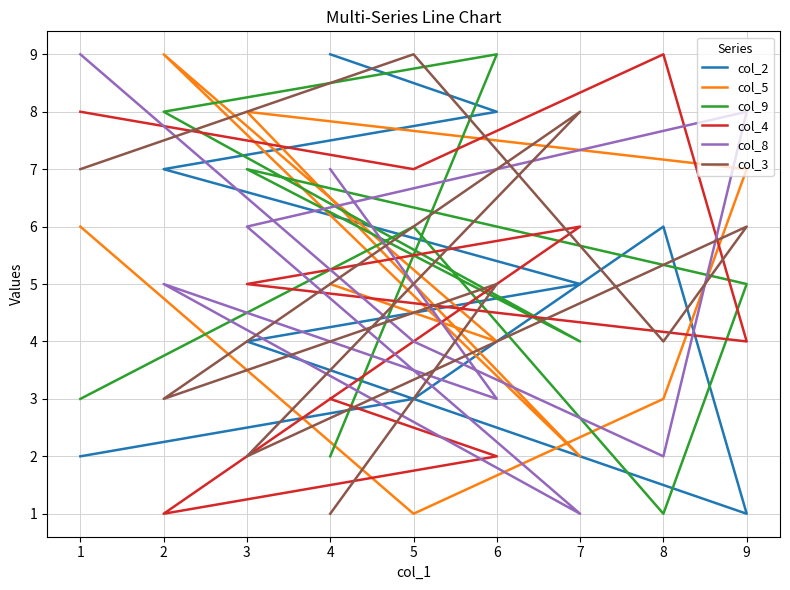

How many interior local valleys does the col_8 series have?

3